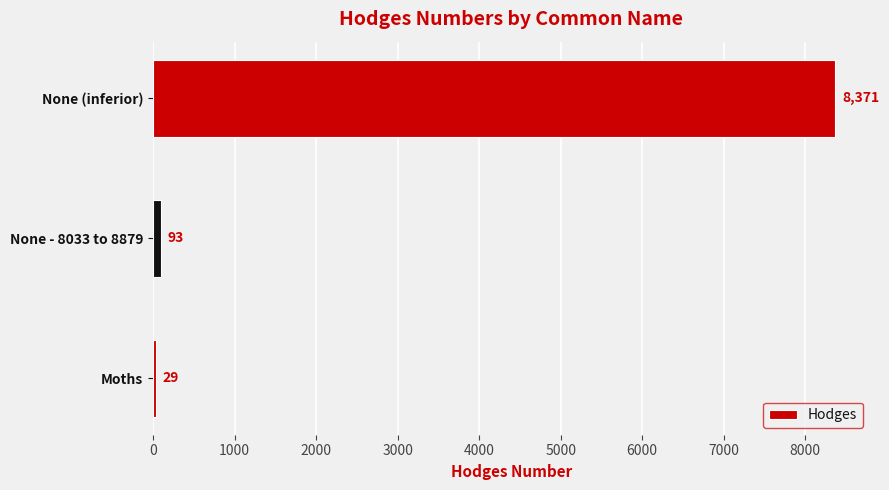

What is the ratio of the value at None - 8033 to 8879 to the value at Moths?

3.2